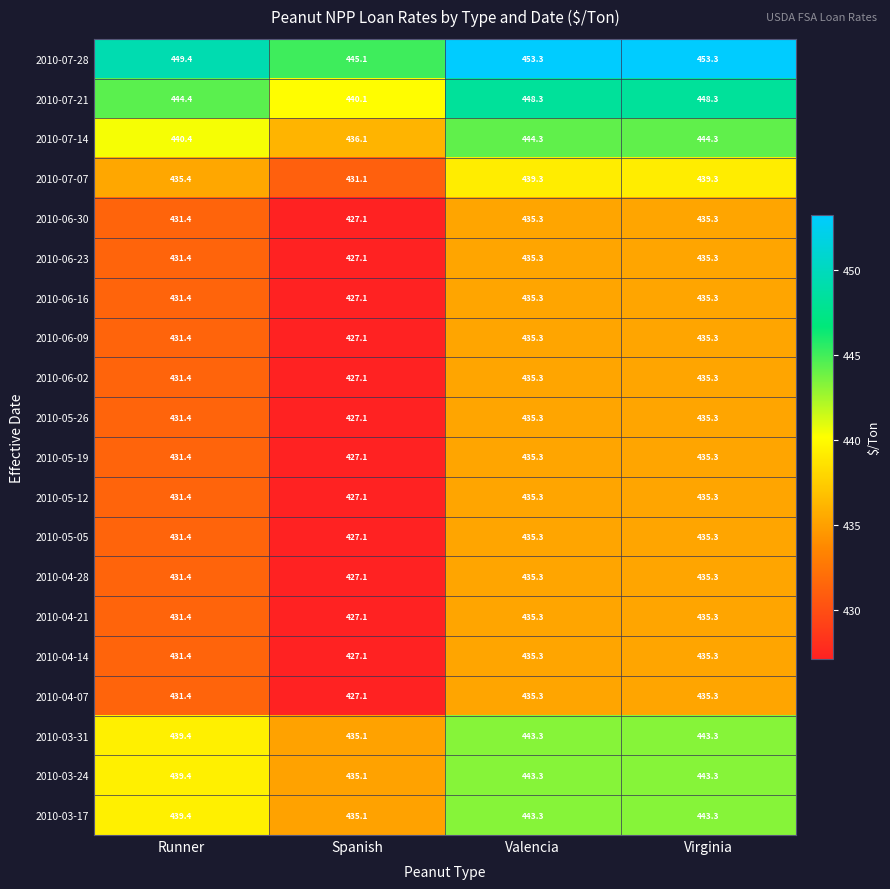

True or false: 2010-05-26 has a value of 758.1 at Virginia.

False